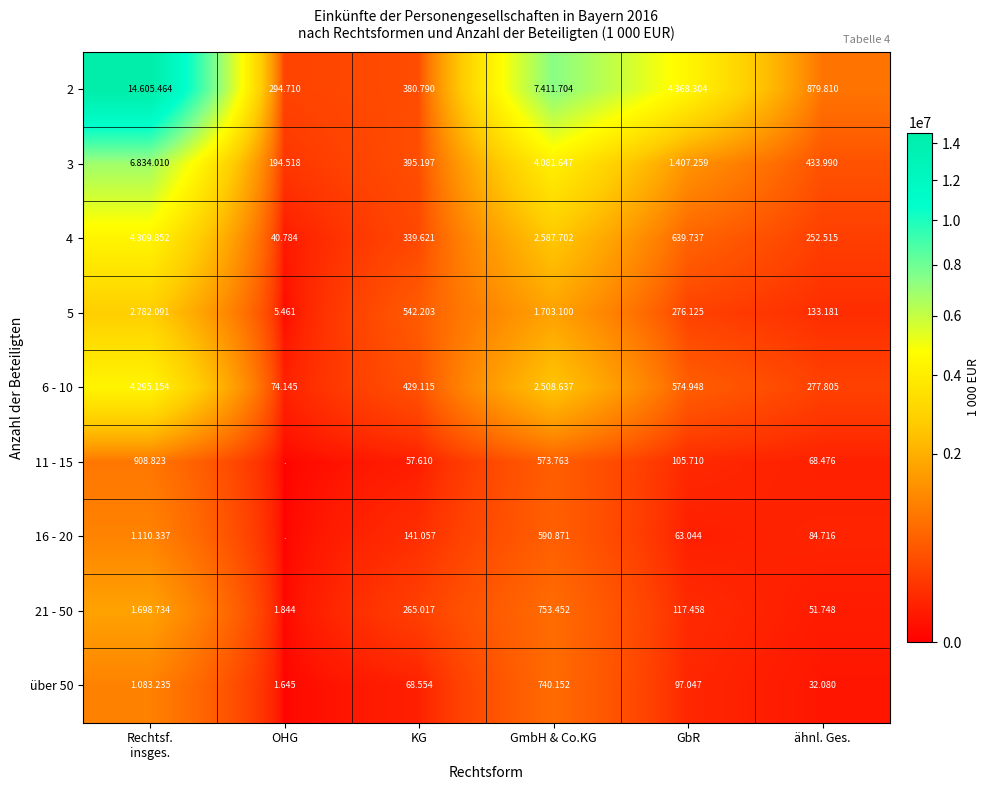

The 5 series shows 542203 at KG. True or false?

True